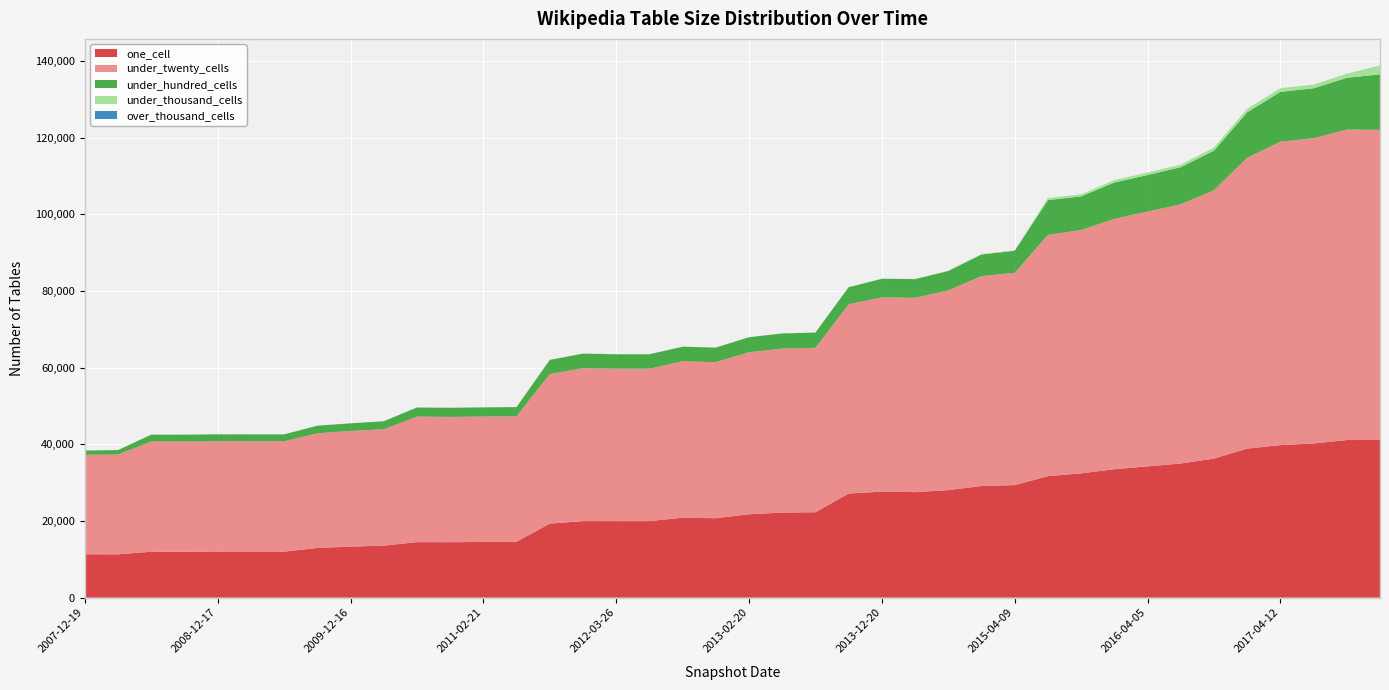

Reading right to left, list all the values displayed in this chart.

one_cell: 2017-12-22=41136	2017-10-12=41118	2017-07-24=40232	2017-04-12=39800	2016-12-27=38882	2016-10-07=36269	2016-07-04=35007	2016-04-05=34247	2016-01-04=33512	2015-10-01=32424	2015-07-03=31700	2015-04-09=29357	2015-01-19=29127	2014-09-08=28063	2014-03-28=27528	2013-12-20=27656	2013-09-10=27152	2013-07-09=22284	2013-05-21=22194	2013-02-20=21753	2012-12-11=20720	2012-10-31=20857	2012-07-13=19963	2012-03-26=19962	2012-01-18=19972	2011-09-05=19309	2011-06-10=14592	2011-02-21=14534	2010-11-17=14461	2010-07-26=14475	2010-04-01=13570	2009-12-16=13309	2009-09-25=12961	2009-06-17=11995	2009-04-06=11995	2008-12-17=12003	2008-10-10=11971	2008-06-27=11978	2008-04-01=11295	2007-12-19=11310
under_twenty_cells: 2017-12-22=80929	2017-10-12=81031	2017-07-24=79647	2017-04-12=79177	2016-12-27=75919	2016-10-07=70055	2016-07-04=67630	2016-04-05=66500	2016-01-04=65332	2015-10-01=63501	2015-07-03=62959	2015-04-09=55401	2015-01-19=54785	2014-09-08=52123	2014-03-28=50715	2013-12-20=50692	2013-09-10=49412	2013-07-09=42907	2013-05-21=42792	2013-02-20=42283	2012-12-11=40730	2012-10-31=40802	2012-07-13=39766	2012-03-26=39766	2012-01-18=39915	2011-09-05=39028	2011-06-10=32737	2011-02-21=32716	2010-11-17=32689	2010-07-26=32761	2010-04-01=30356	2009-12-16=30190	2009-09-25=29929	2009-06-17=28798	2009-04-06=28798	2008-12-17=28804	2008-10-10=28761	2008-06-27=28764	2008-04-01=26047	2007-12-19=25957
under_hundred_cells: 2017-12-22=14489	2017-10-12=13494	2017-07-24=13032	2017-04-12=12997	2016-12-27=11851	2016-10-07=10310	2016-07-04=9678	2016-04-05=9535	2016-01-04=9472	2015-10-01=8789	2015-07-03=9063	2015-04-09=5756	2015-01-19=5636	2014-09-08=5050	2014-03-28=4871	2013-12-20=4851	2013-09-10=4433	2013-07-09=3974	2013-05-21=3955	2013-02-20=3919	2012-12-11=3792	2012-10-31=3825	2012-07-13=3780	2012-03-26=3780	2012-01-18=3787	2011-09-05=3697	2011-06-10=2394	2011-02-21=2393	2010-11-17=2394	2010-07-26=2373	2010-04-01=2101	2009-12-16=1981	2009-09-25=1976	2009-06-17=1806	2009-04-06=1806	2008-12-17=1809	2008-10-10=1789	2008-06-27=1786	2008-04-01=1161	2007-12-19=1114
under_thousand_cells: 2017-12-22=2290	2017-10-12=1064	2017-07-24=975	2017-04-12=958	2016-12-27=904	2016-10-07=806	2016-07-04=675	2016-04-05=651	2016-01-04=642	2015-10-01=526	2015-07-03=544	2015-04-09=119	2015-01-19=111	2014-09-08=74	2014-03-28=62	2013-12-20=60	2013-09-10=53	2013-07-09=29	2013-05-21=29	2013-02-20=28	2012-12-11=23	2012-10-31=24	2012-07-13=24	2012-03-26=24	2012-01-18=24	2011-09-05=20	2011-06-10=6	2011-02-21=6	2010-11-17=6	2010-07-26=5	2010-04-01=5	2009-12-16=5	2009-09-25=5	2009-06-17=3	2009-04-06=3	2008-12-17=3	2008-10-10=3	2008-06-27=3	2008-04-01=1	2007-12-19=1
over_thousand_cells: 2017-12-22=19	2017-10-12=0	2017-07-24=0	2017-04-12=0	2016-12-27=0	2016-10-07=0	2016-07-04=0	2016-04-05=0	2016-01-04=0	2015-10-01=0	2015-07-03=0	2015-04-09=0	2015-01-19=0	2014-09-08=0	2014-03-28=0	2013-12-20=0	2013-09-10=0	2013-07-09=0	2013-05-21=0	2013-02-20=0	2012-12-11=0	2012-10-31=0	2012-07-13=0	2012-03-26=0	2012-01-18=0	2011-09-05=0	2011-06-10=0	2011-02-21=0	2010-11-17=0	2010-07-26=0	2010-04-01=0	2009-12-16=0	2009-09-25=0	2009-06-17=0	2009-04-06=0	2008-12-17=0	2008-10-10=0	2008-06-27=0	2008-04-01=0	2007-12-19=0